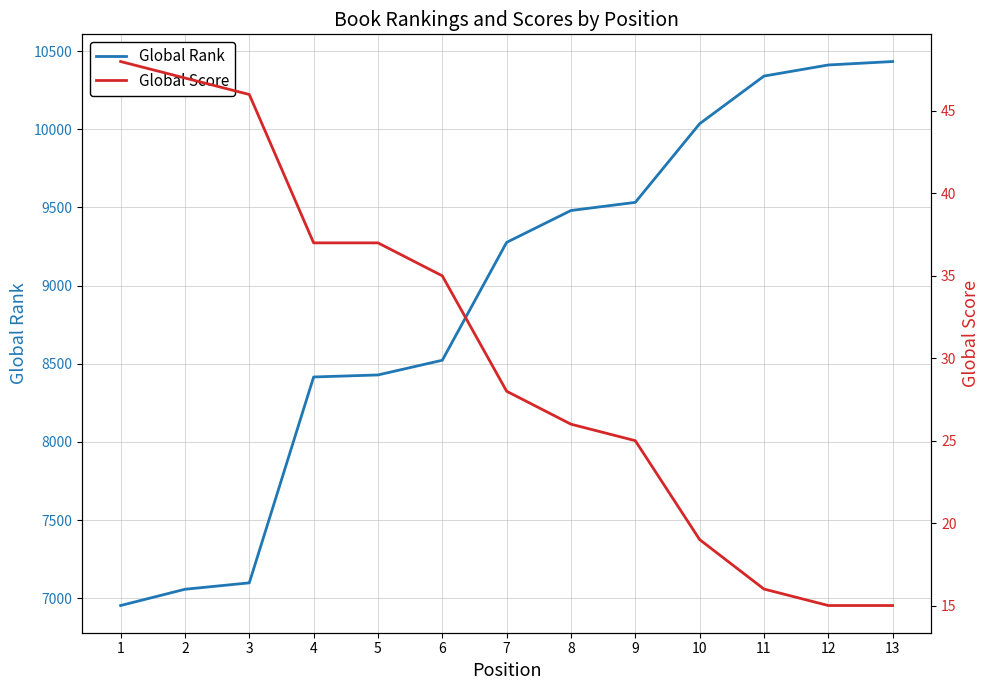

At 11, list the series in order from smallest to largest.

Global Score, Global Rank